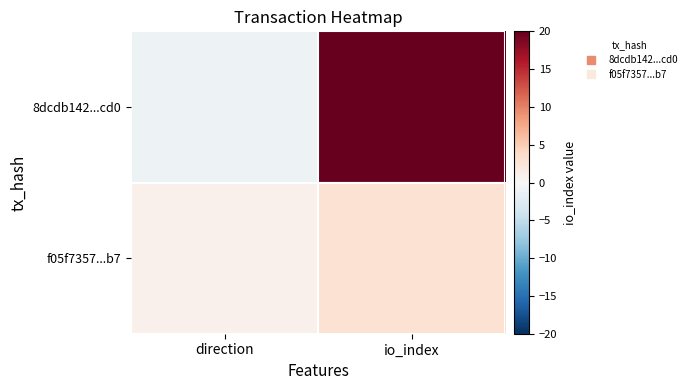

Between direction and io_index, which series saw the biggest shift?

8dcdb142...cd0